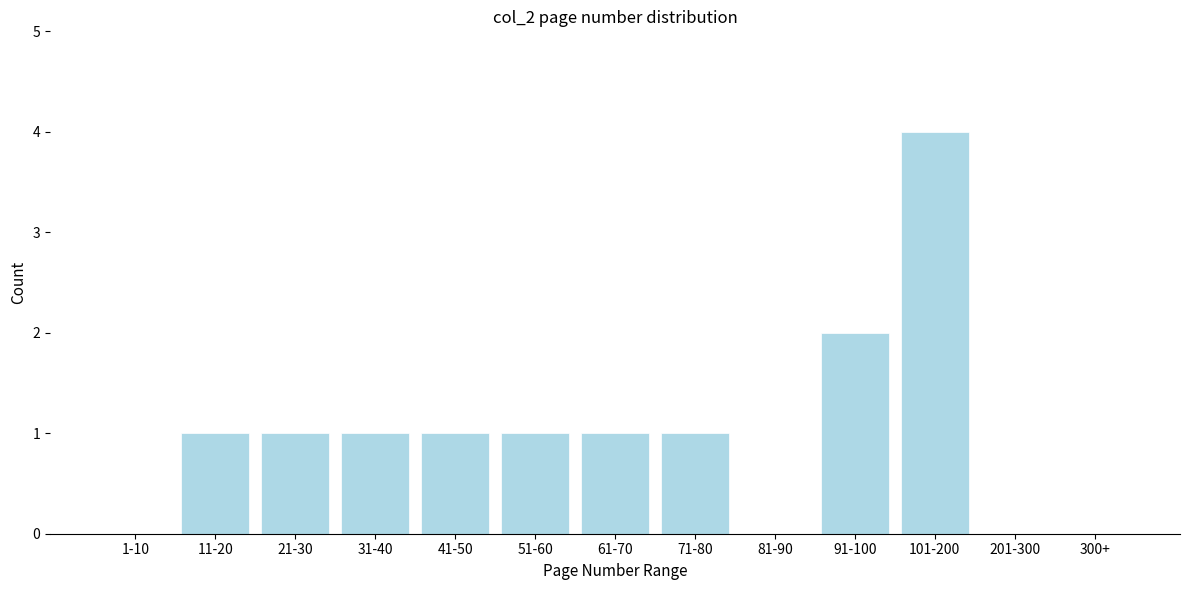

Reading left to right, transcribe all the data shown in this chart.

1-10=0	11-20=1	21-30=1	31-40=1	41-50=1	51-60=1	61-70=1	71-80=1	81-90=0	91-100=2	101-200=4	201-300=0	300+=0